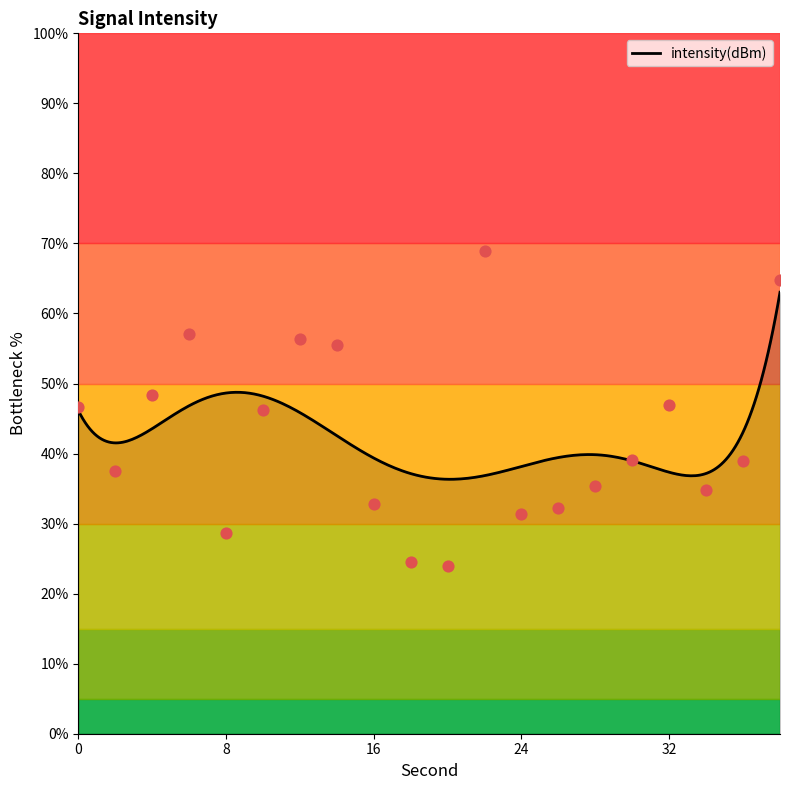

Which has a higher value, 0 or 22?

22